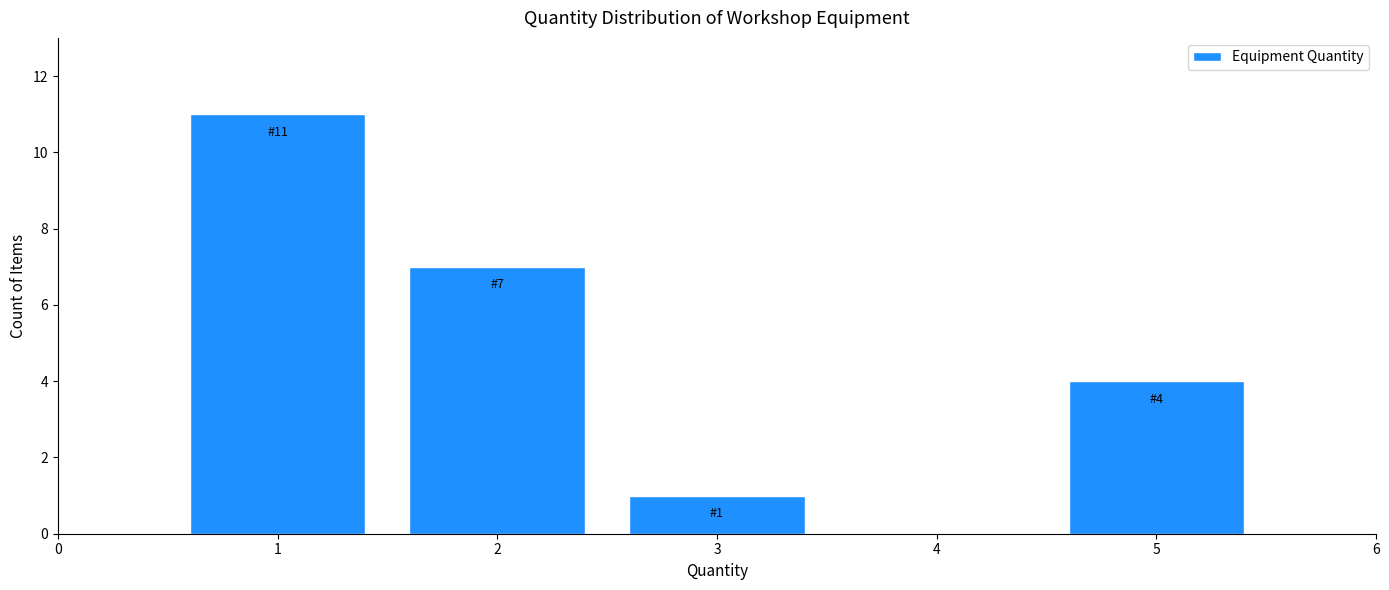

Over which range of the x-axis is the bar tallest?

0.5 to 1.5